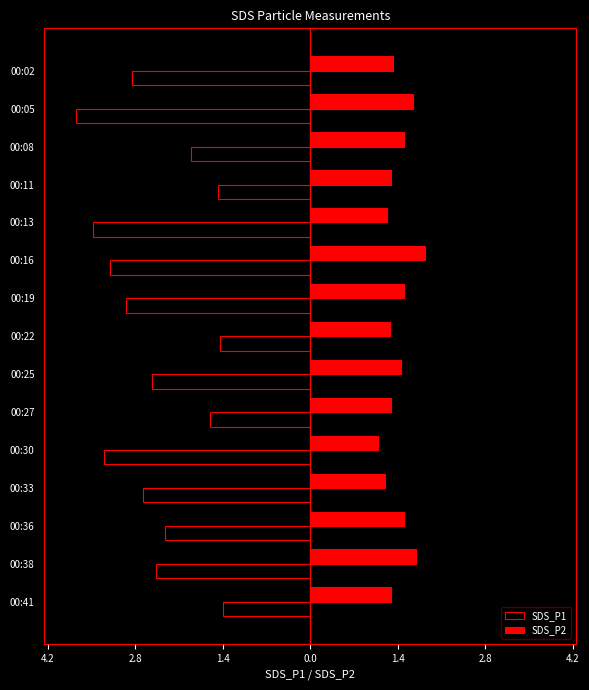

What are all the series names shown in the legend?

SDS_P1, SDS_P2